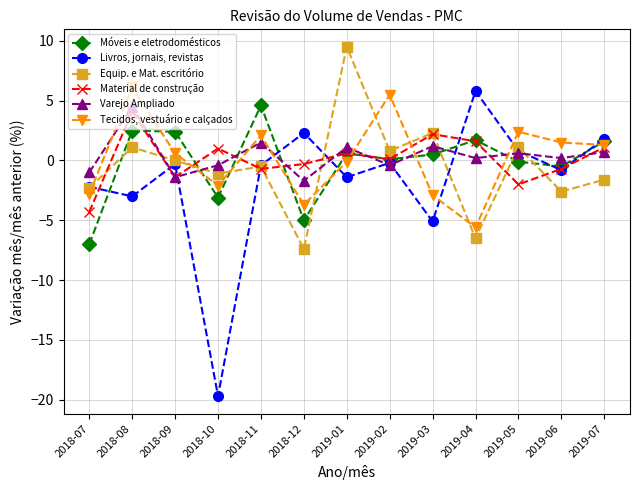

How many categories are shown in the chart?

13